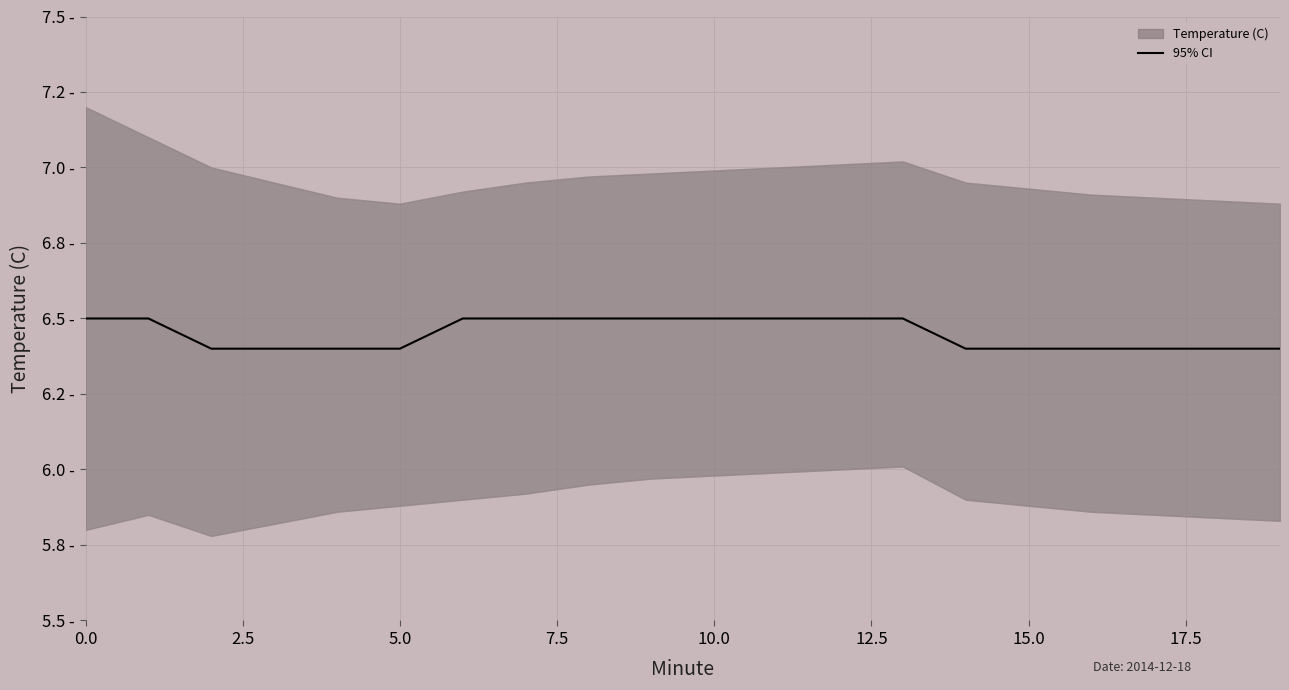

What position from the right is 13?

7